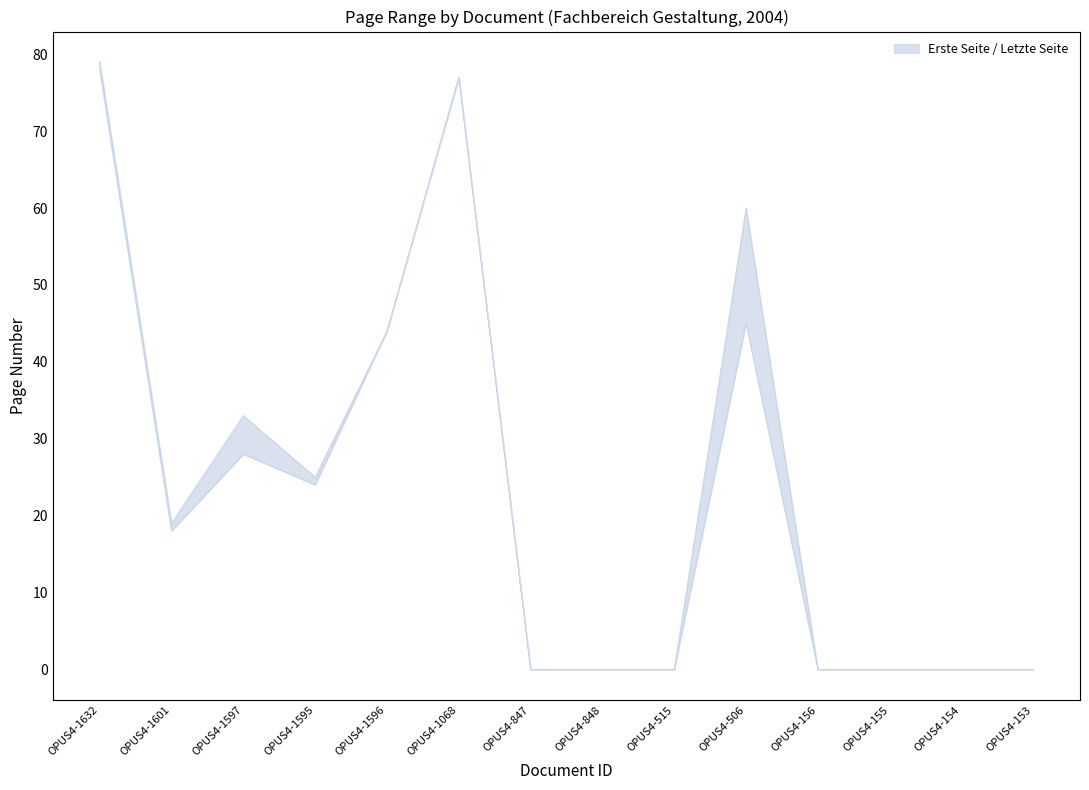

Reading left to right, transcribe all the data shown in this chart.

Erste Seite: 78	18	28	24	44	77	0	0	0	45	0	0	0	0
Letzte Seite: 79	19	33	25	44	77	0	0	0	60	0	0	0	0